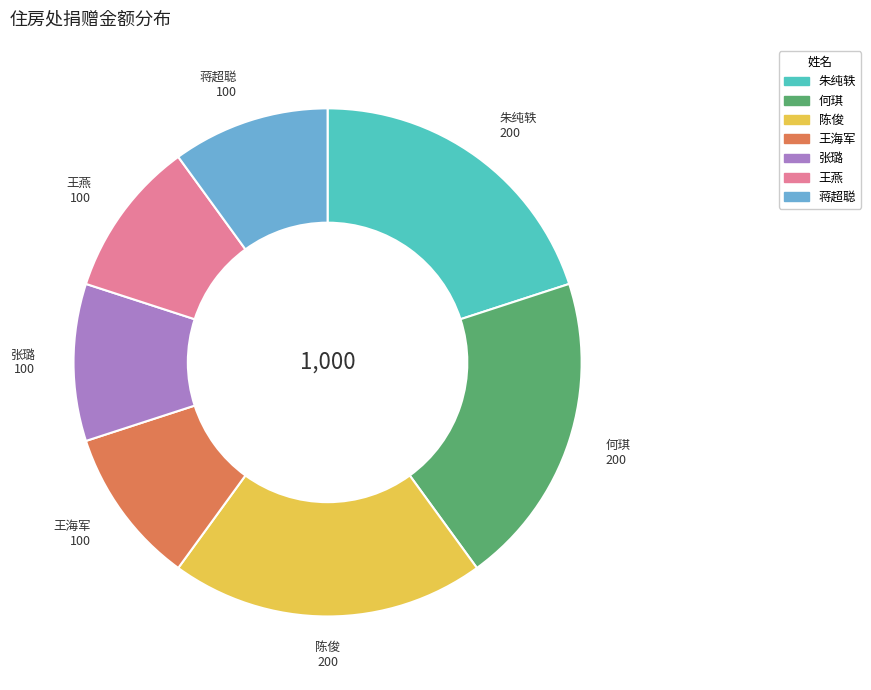

The 蒋超聪 slice represents 10% of the pie. True or false?

True